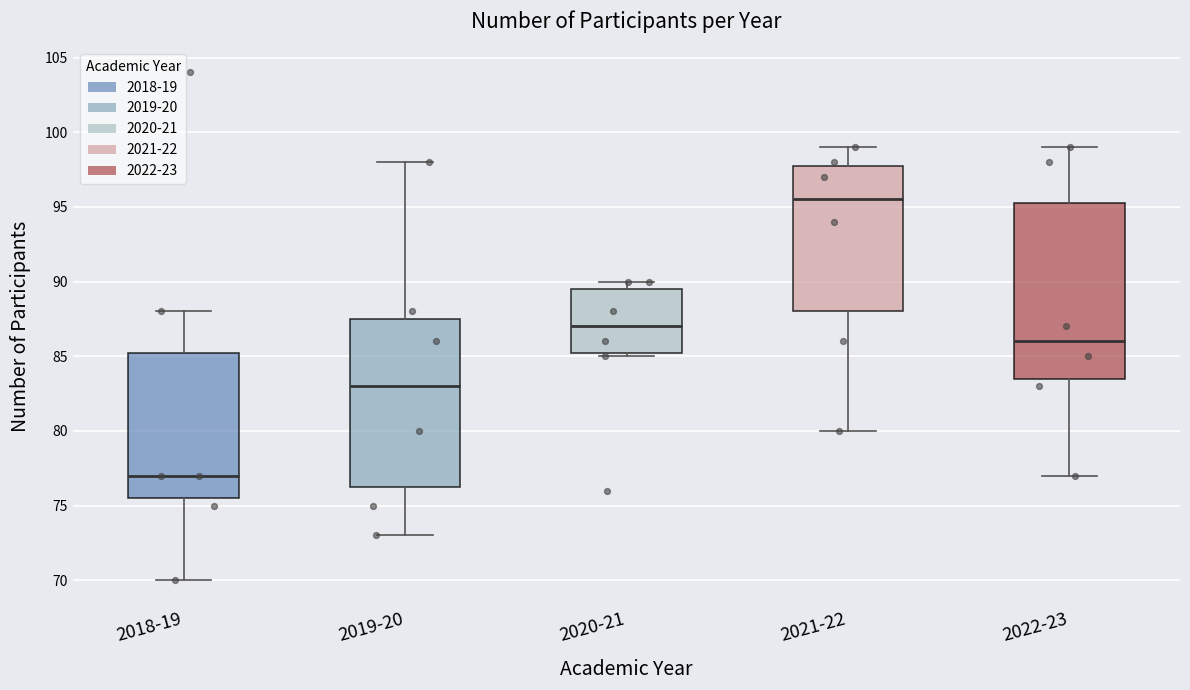

Which box has the lowest median line?

2018-19